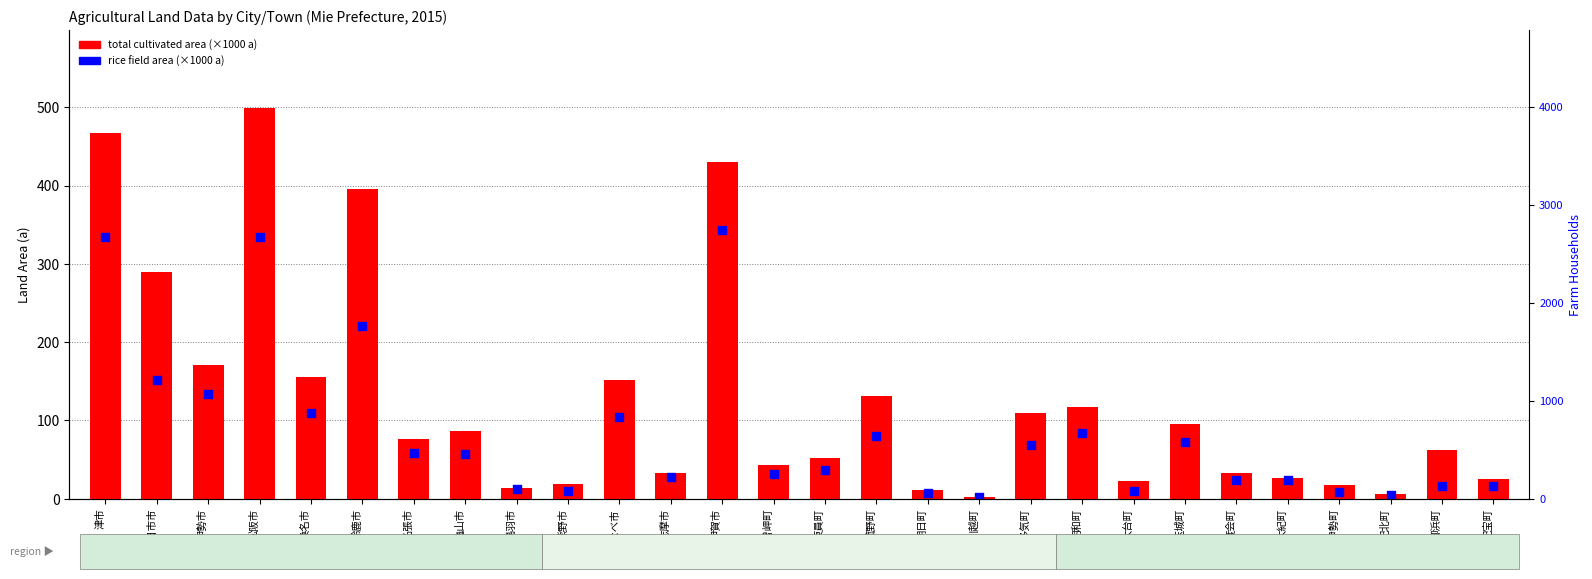

At which category is the sum across all series the highest?

松阪市